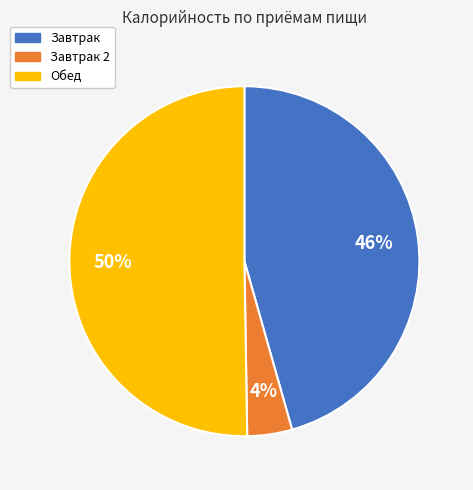

True or false: Завтрак 2 accounts for 16% of the total.

False